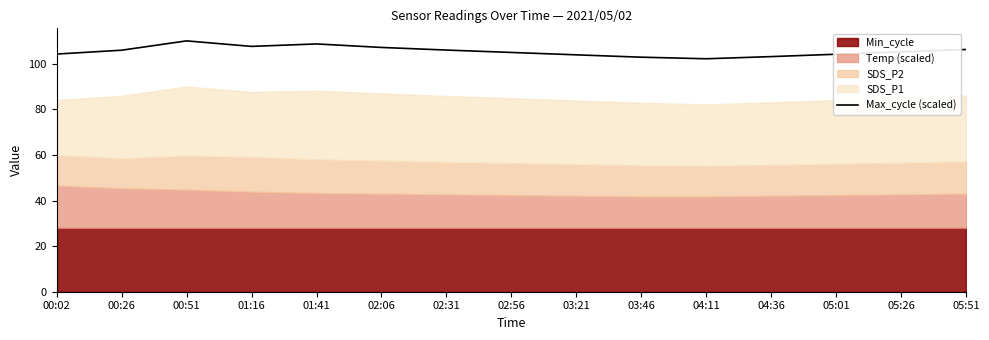

Which label corresponds to the smallest value in the chart?

04:11